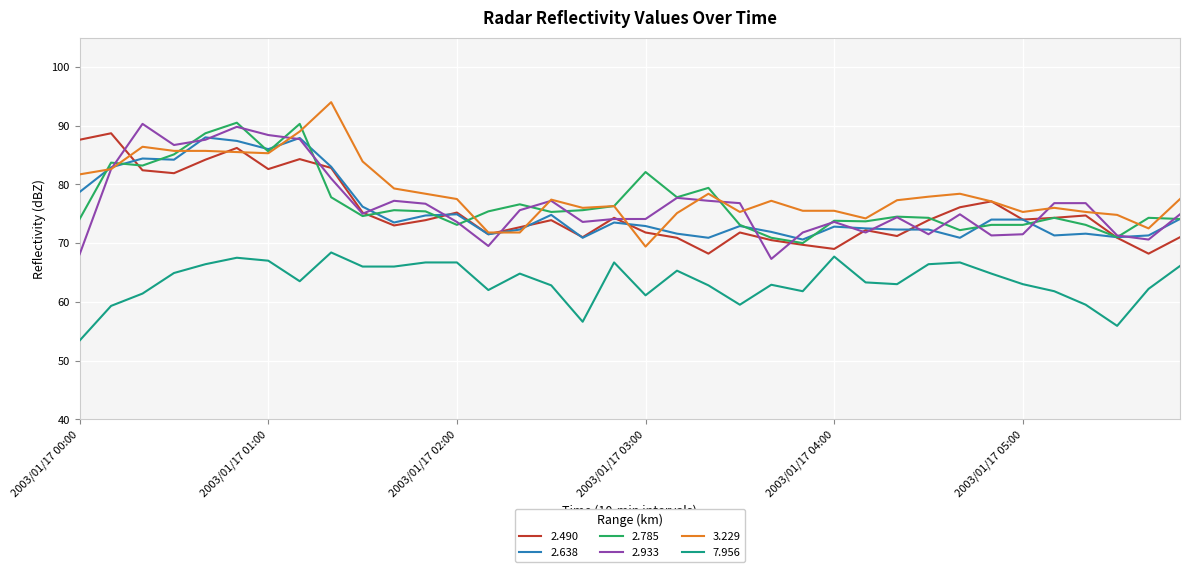

Count the number of data series in this chart.

6